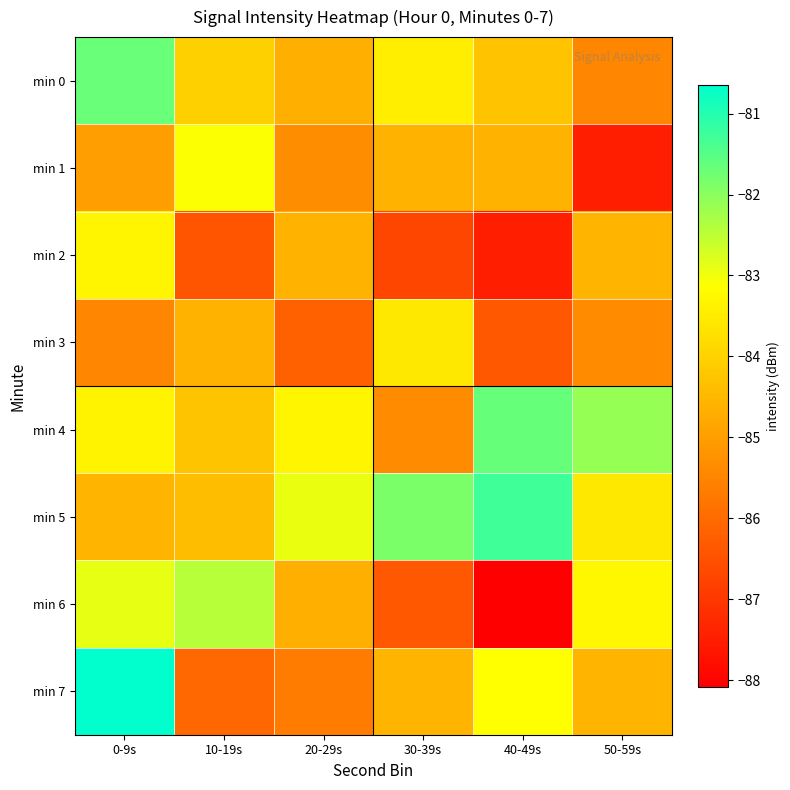

At which category does the chart reach its minimum across all series?

40-49s